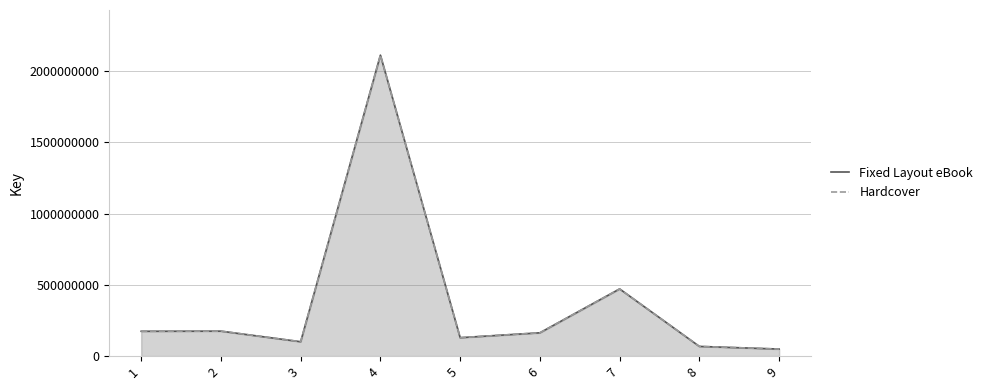

At which category does Hardcover reach its first local valley?

3